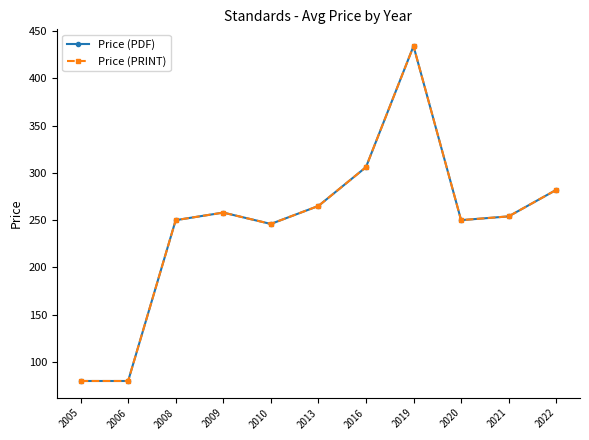

What is the value of the Price (PRINT) point at the 10th from the left?

254